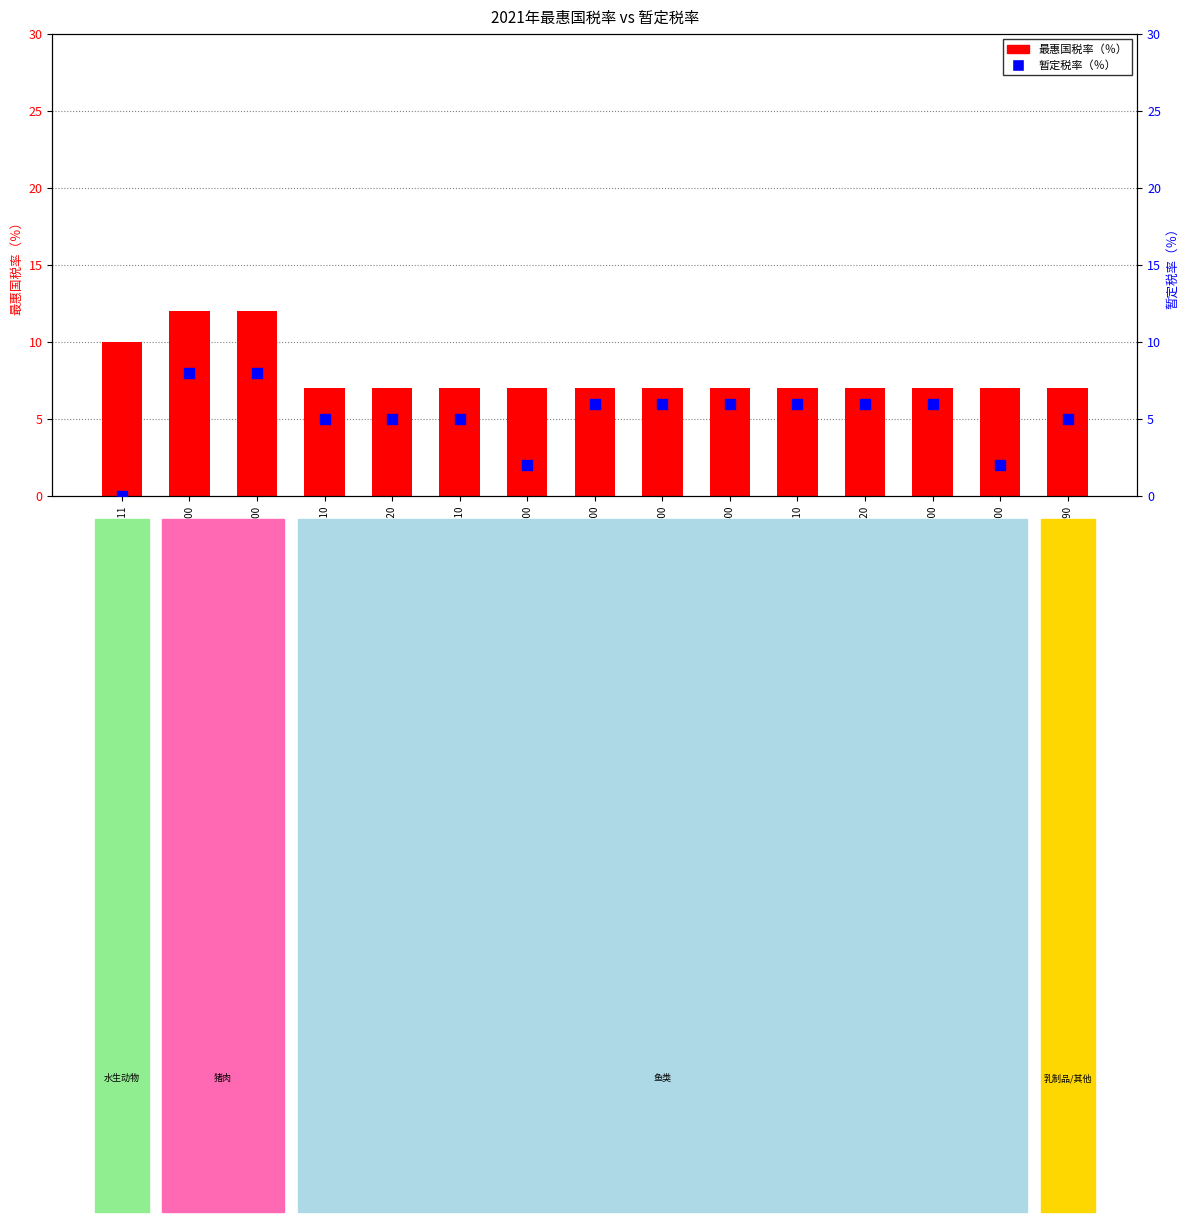

At how many categories does at least one series exceed 5?

15